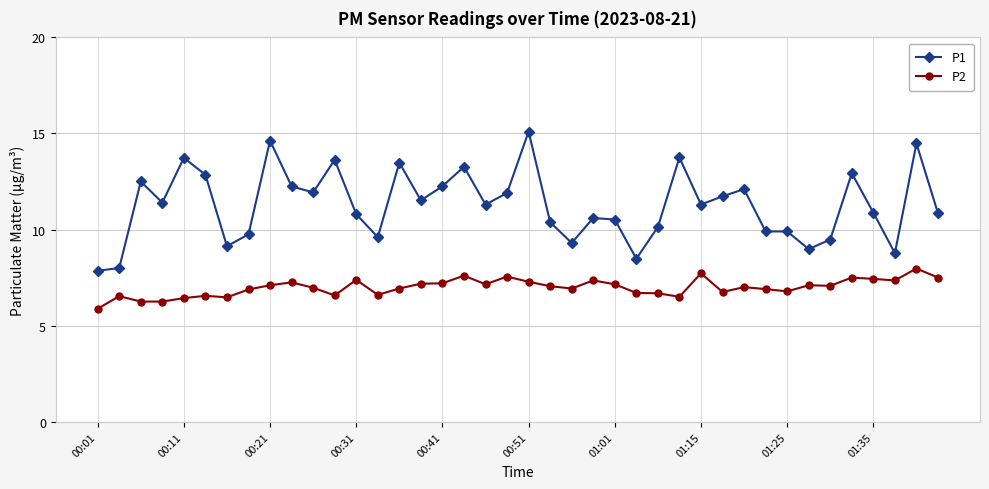

True or false: P1 and P2 cross at least once.

False